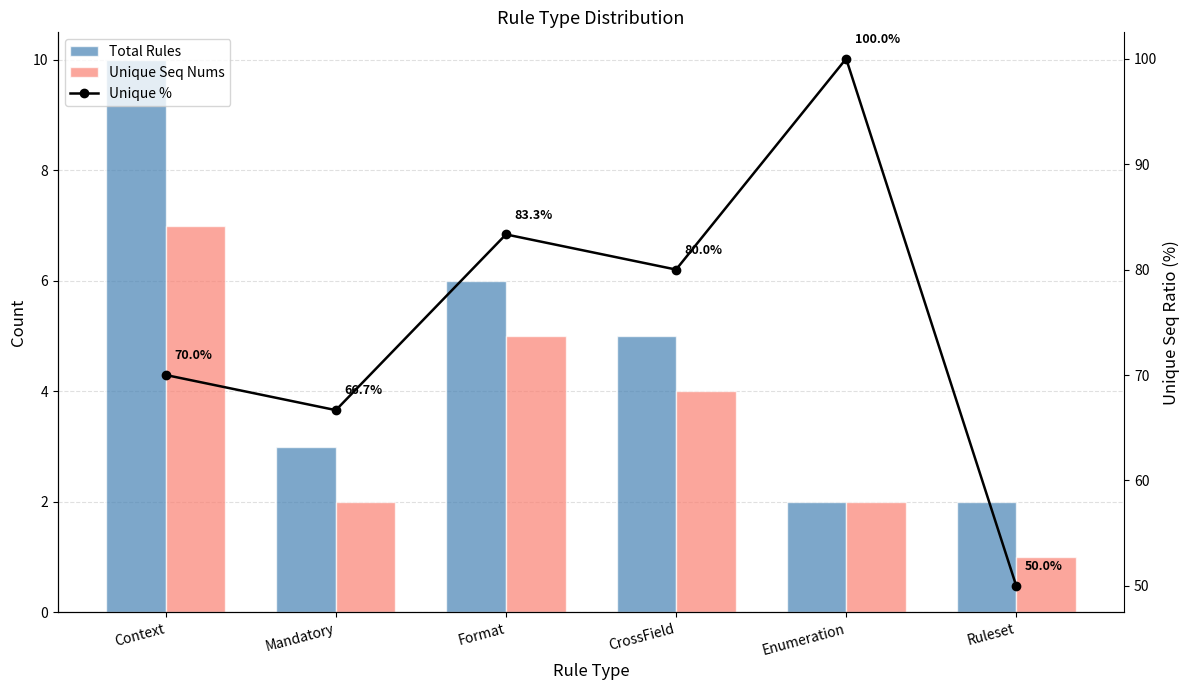

What value does the Total Rules series have at Enumeration?

2.0